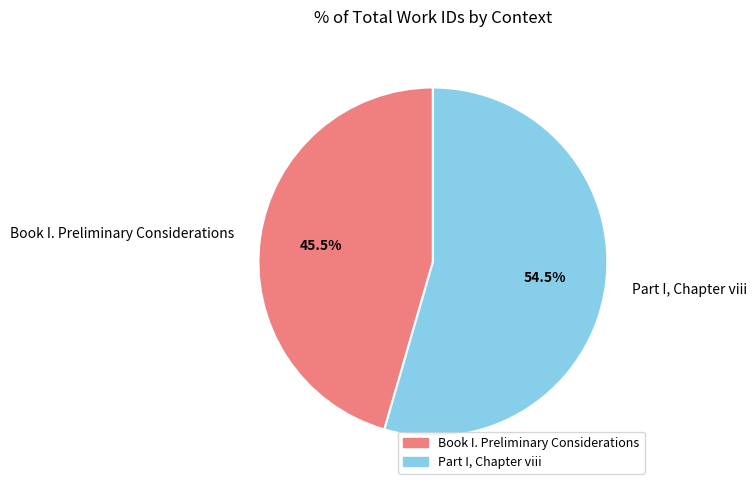

Does Part I, Chapter viii account for over 50% of the chart?

Yes